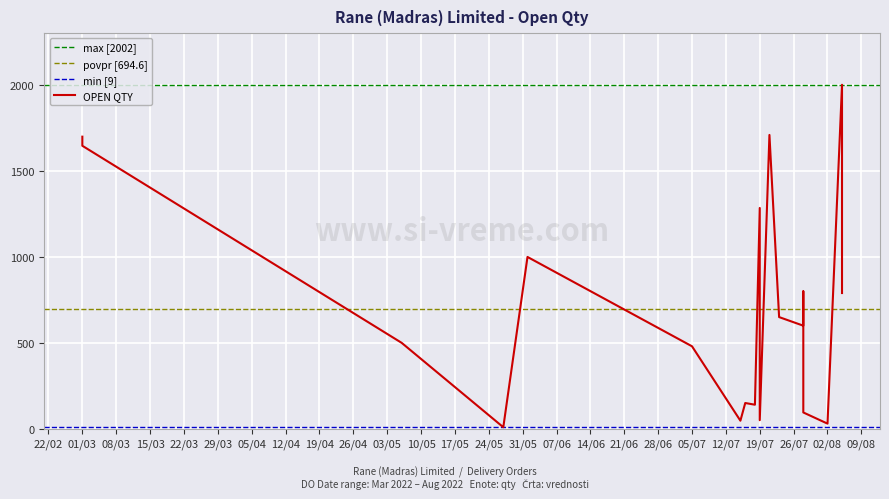

At which category does the chart reach its minimum across all series?

27/05/2022